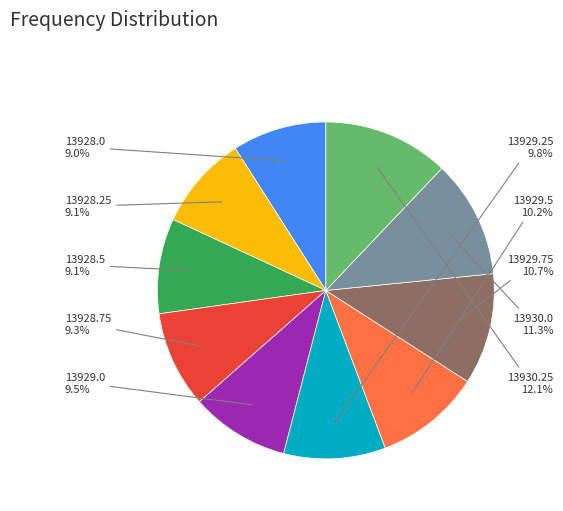

Is 13929.25 the majority of the pie?

No